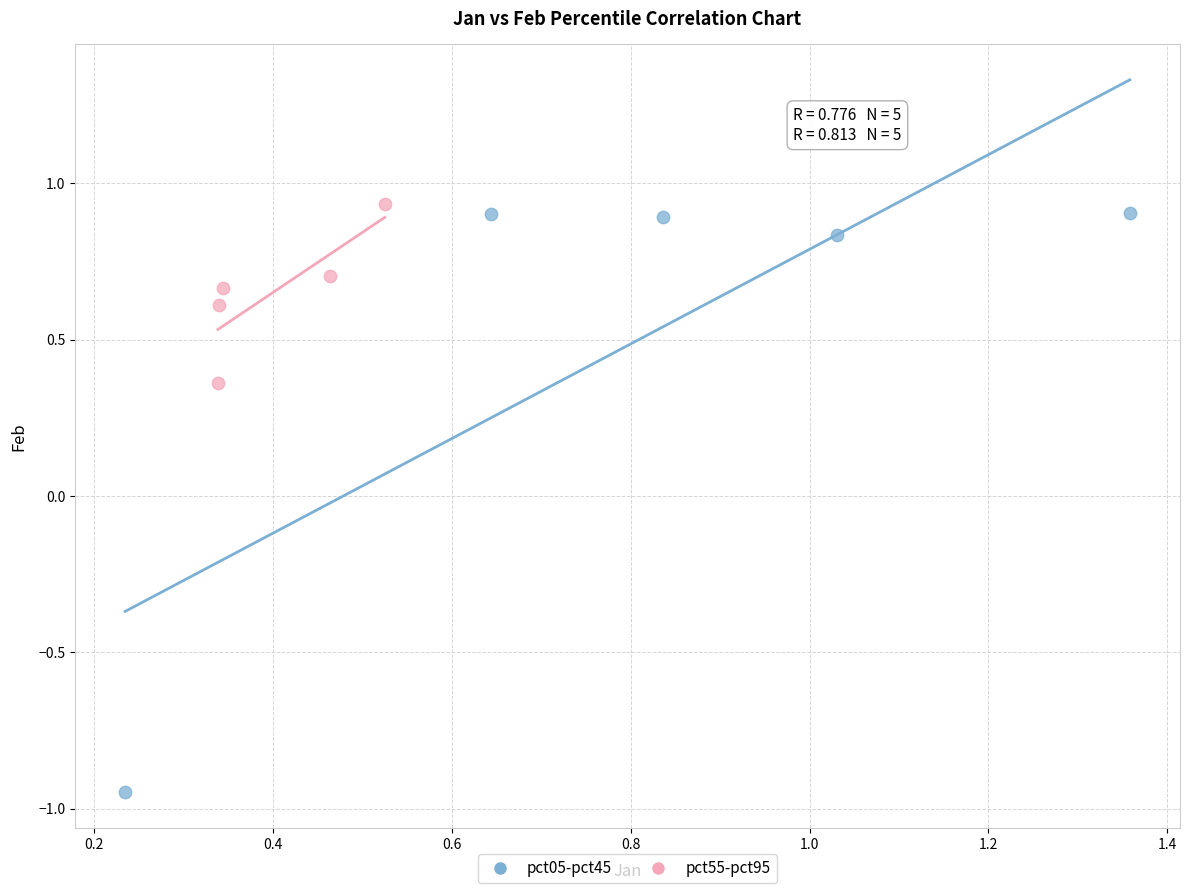

Which series has the widest spread of Y values?

pct05-pct45